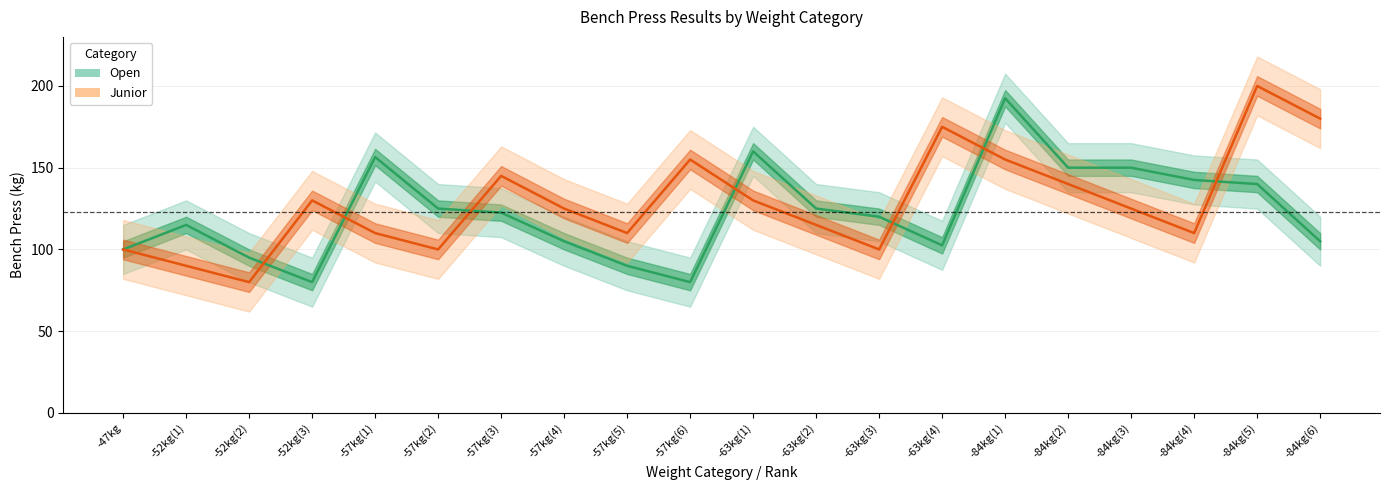

How many values in the Junior series are below 125?

9